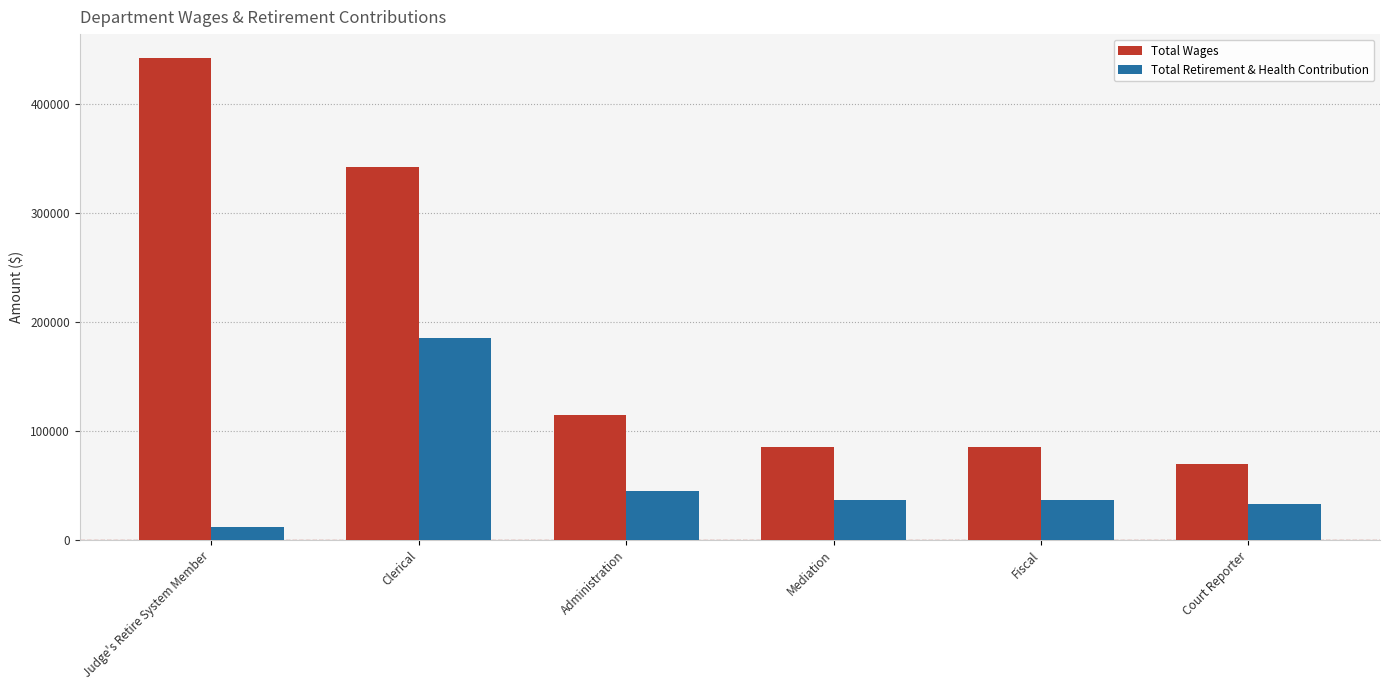

List the series in order of their peak value, lowest first.

Total Retirement & Health Contribution, Total Wages